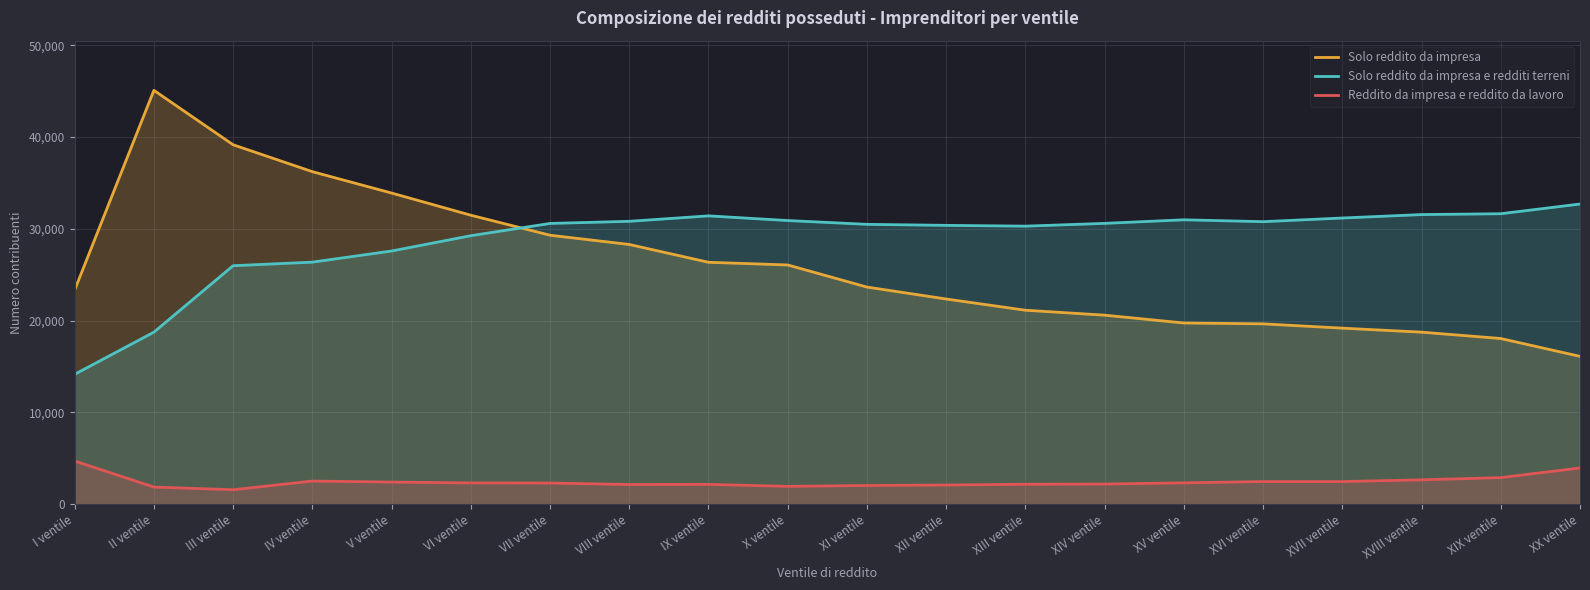

Is it true that Reddito da impresa e reddito da lavoro equals 1373 at I ventile?

False